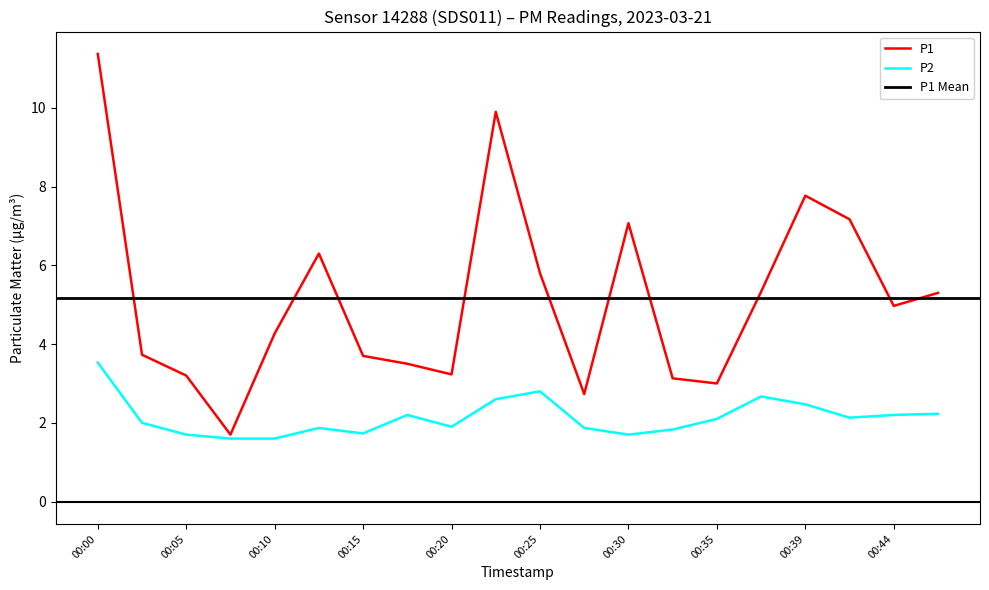

True or false: P1 and P2 intersect in this chart.

False